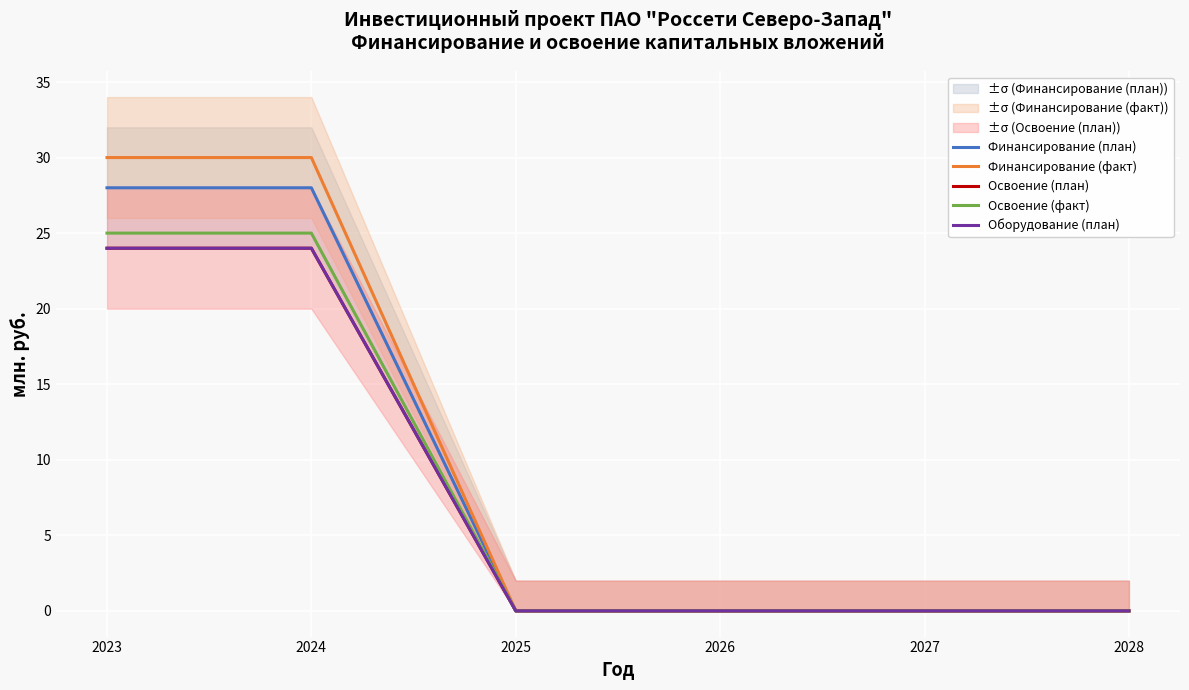

True or false: Освоение (факт) has more than 1 interior local peaks.

False